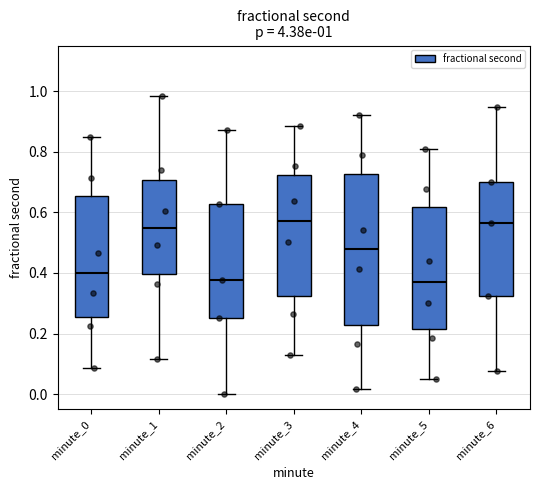

Which box is the tallest, from its lower edge to its upper edge?

minute_4